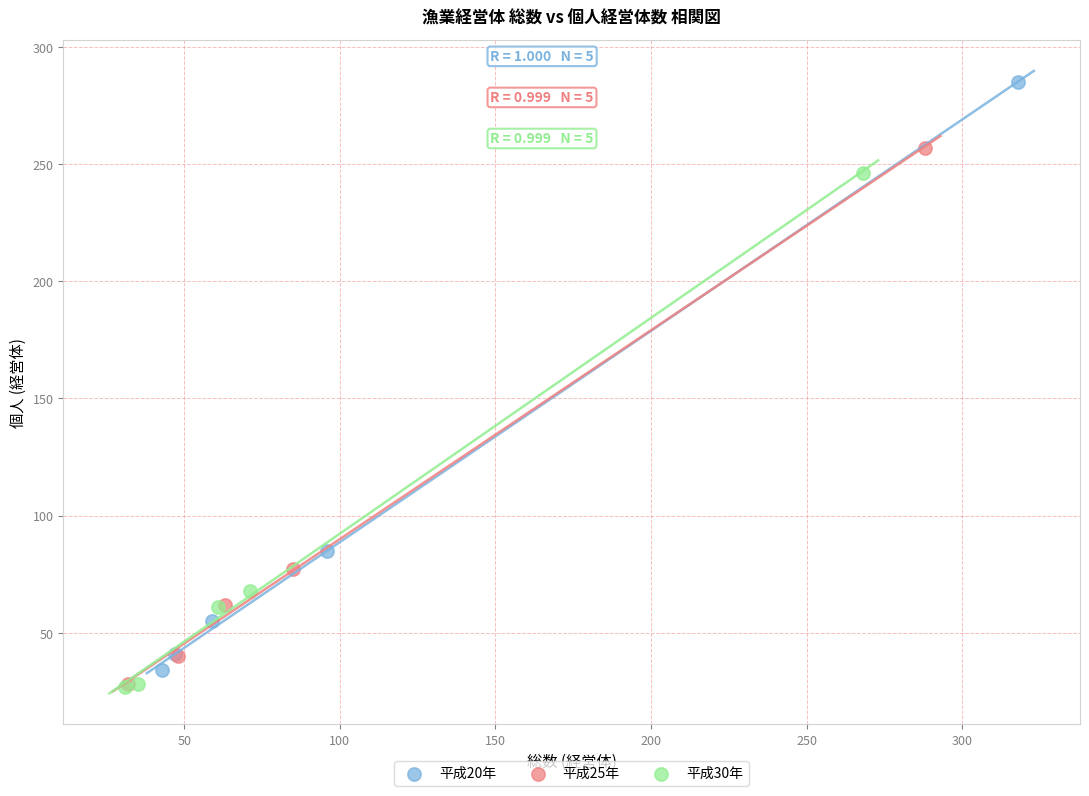

Which series has the widest spread of Y values?

平成20年